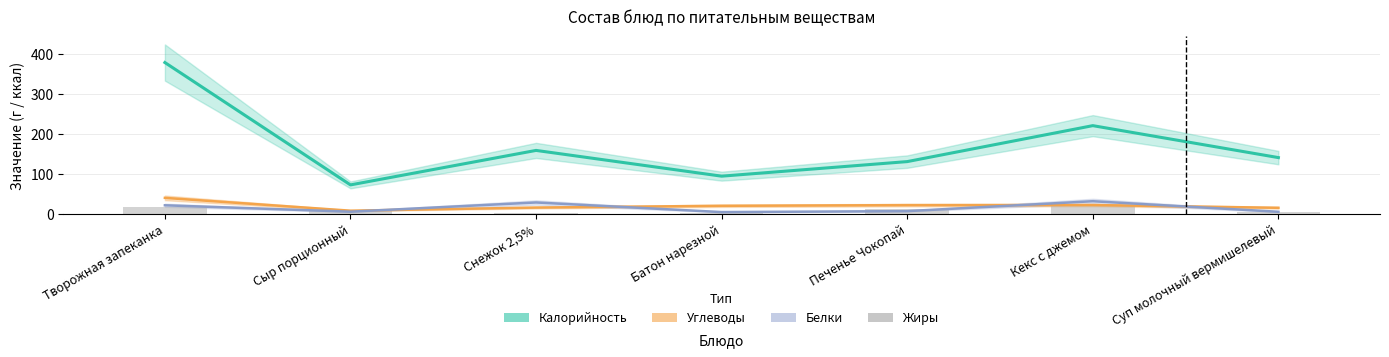

Reading right to left, list all the values displayed in this chart.

Калорийность: 140.0	220.0	130.0	93.5	158.0	71.7	378.0
Углеводы: 14.4	21.2	21.0	19.3	14.9	7.1	39.2
Белки: 4.4	30.8	6.0	3.6	27.7	4.6	20.6
Жиры: 3.8	21.6	12.0	0.4	2.5	5.9	15.5